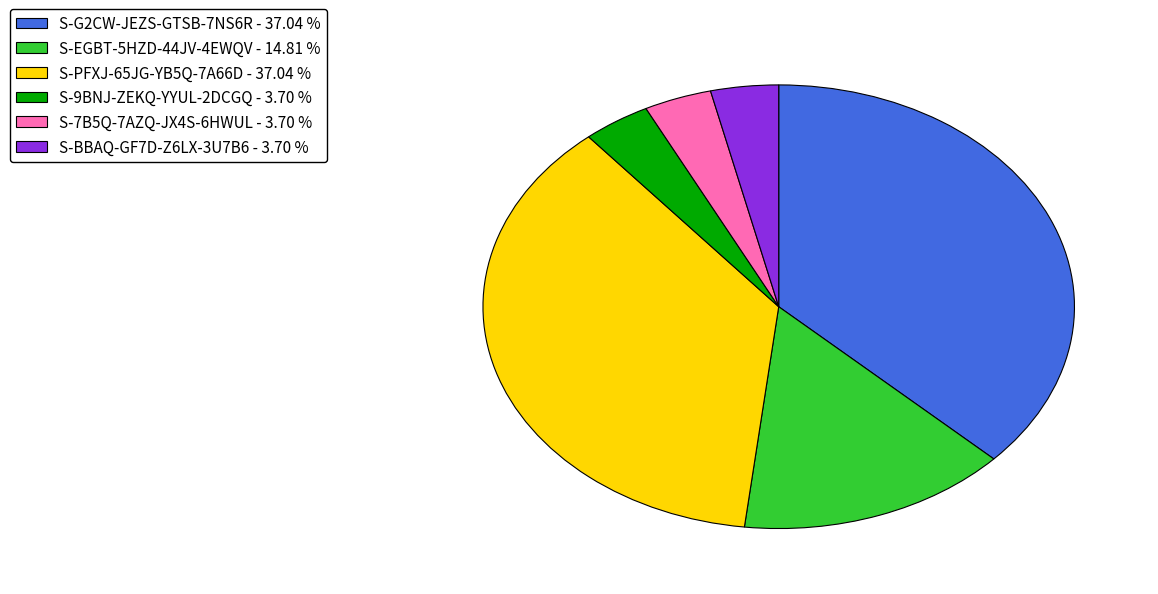

Is S-7B5Q-7AZQ-JX4S-6HWUL the majority of the pie?

No